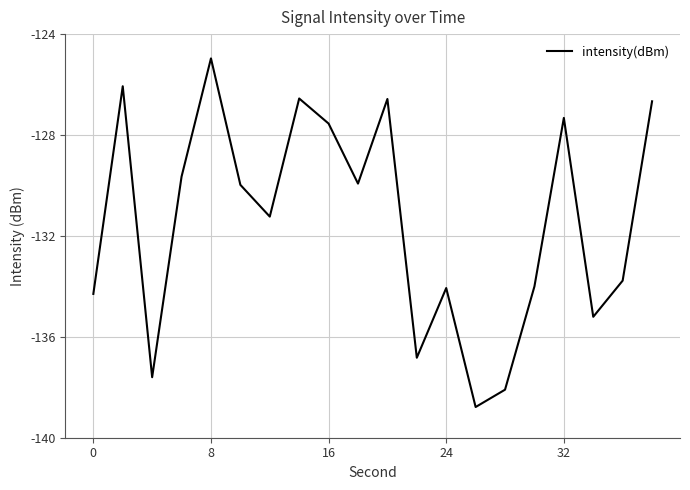

What is the difference between the maximum and minimum values?

13.8